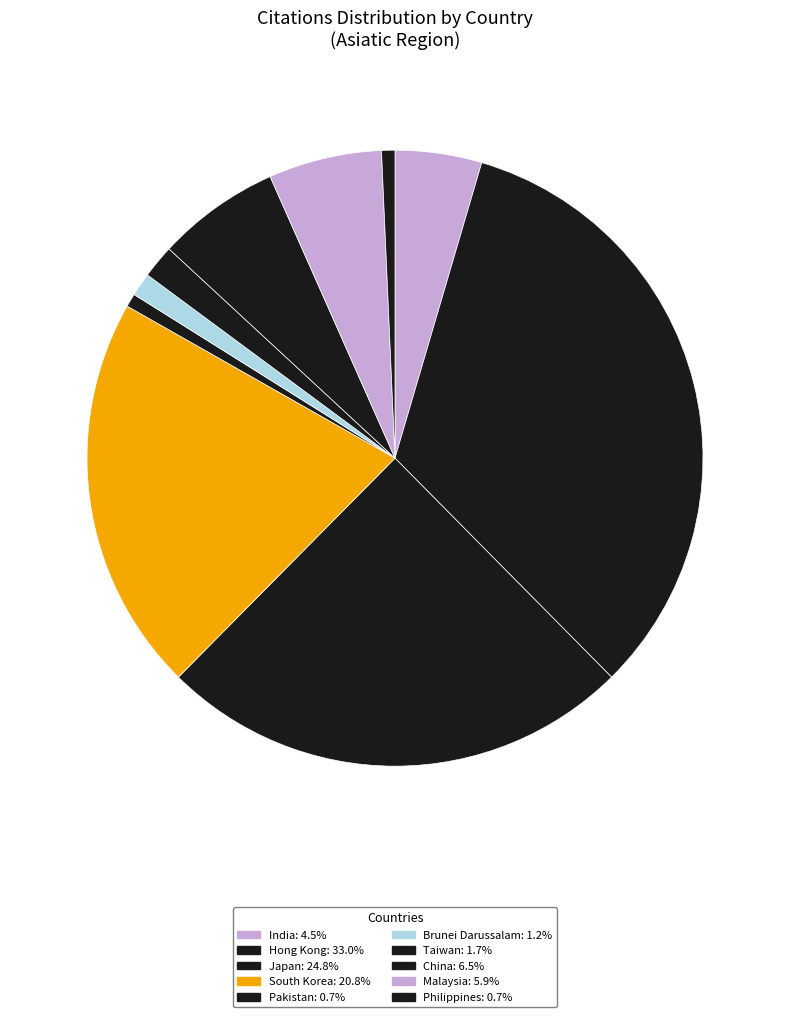

True or false: Japan accounts for 25% of the total.

True